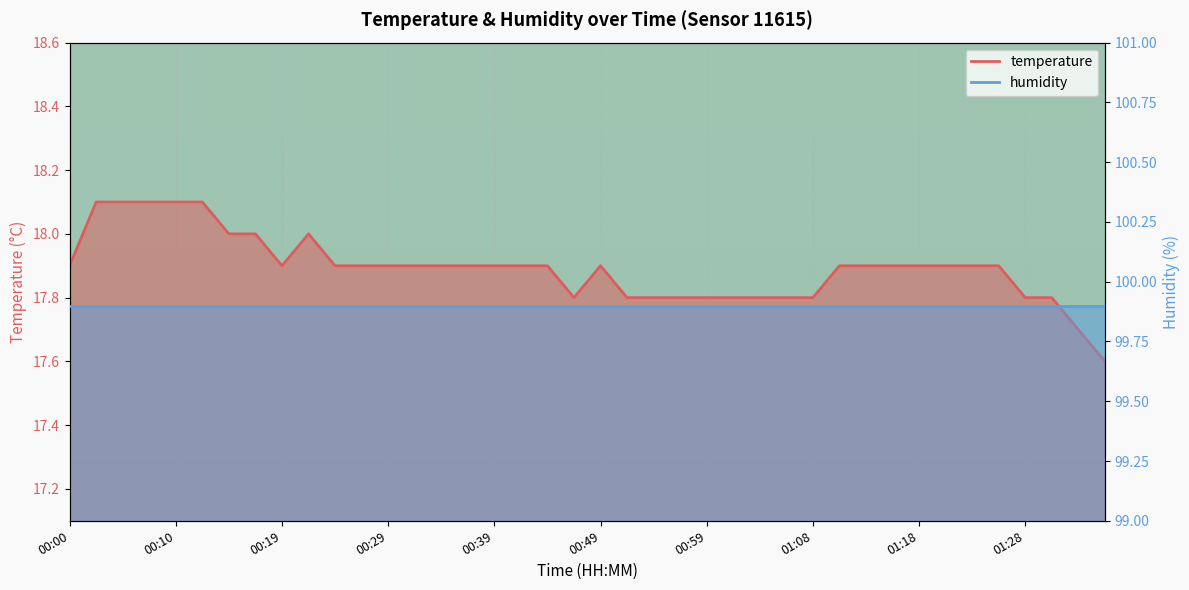

Rank the categories by value from highest to lowest.

00:02, 00:05, 00:07, 00:10, 00:12, 00:14, 00:17, 00:22, 00:00, 00:19, 00:24, 00:27, 00:29, 00:32, 00:34, 00:37, 00:39, 00:41, 00:44, 00:49, 01:11, 01:13, 01:16, 01:18, 01:21, 01:23, 01:26, 00:46, 00:51, 00:54, 00:56, 00:59, 01:01, 01:04, 01:06, 01:08, 01:28, 01:31, 01:33, 01:36